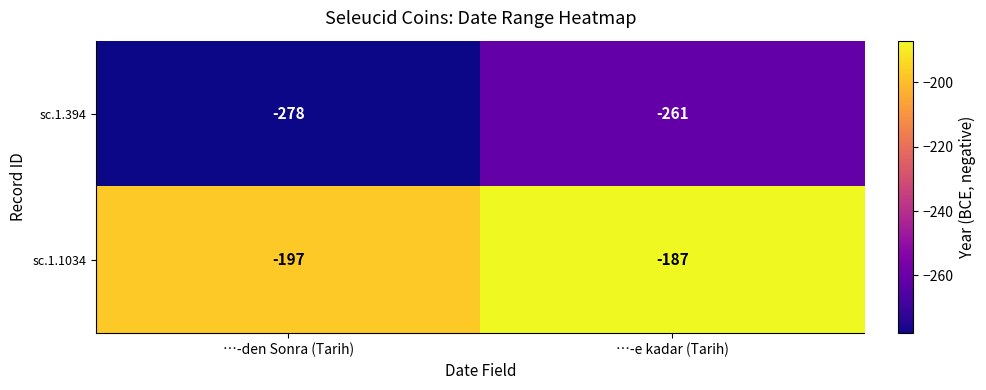

True or false: sc.1.1034 has a value of -187 at …-e kadar (Tarih).

True